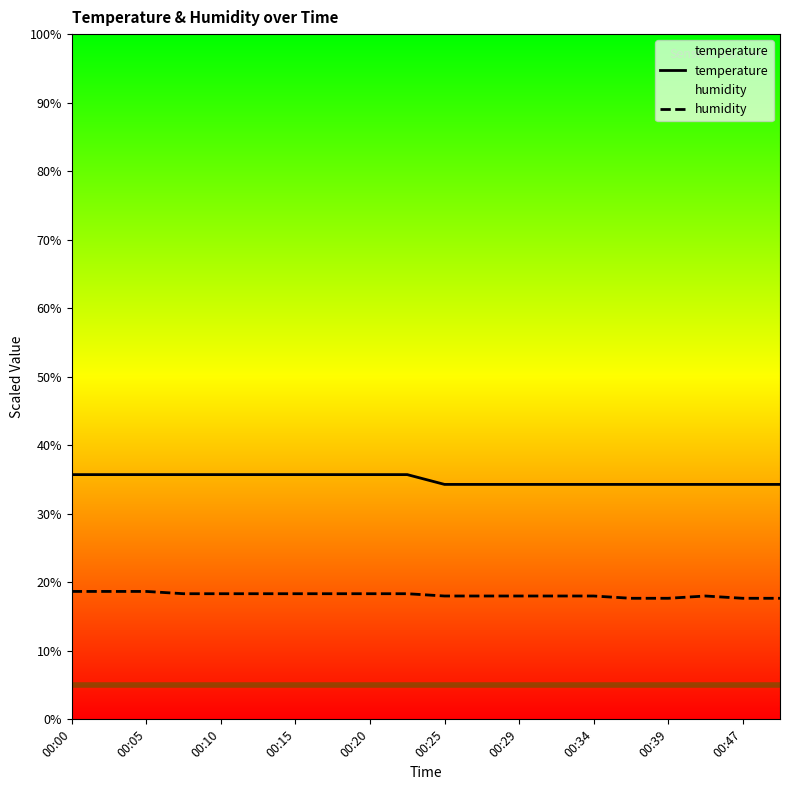

Rank the series by their average value, from highest to lowest.

temperature, humidity